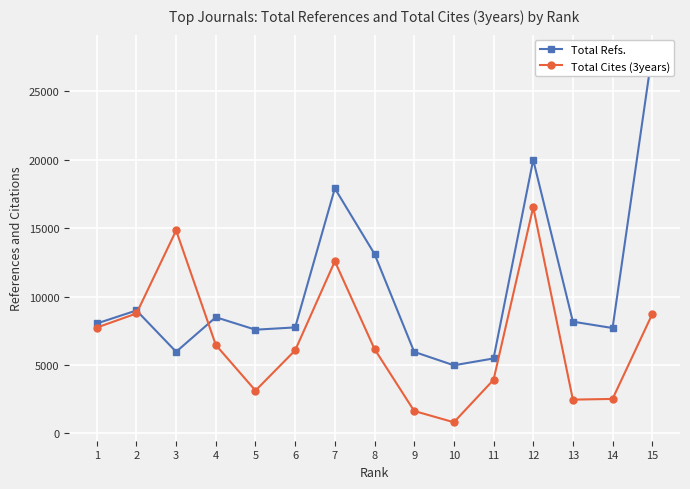

Read the Total Refs. value at 14, to the nearest 100.

7700